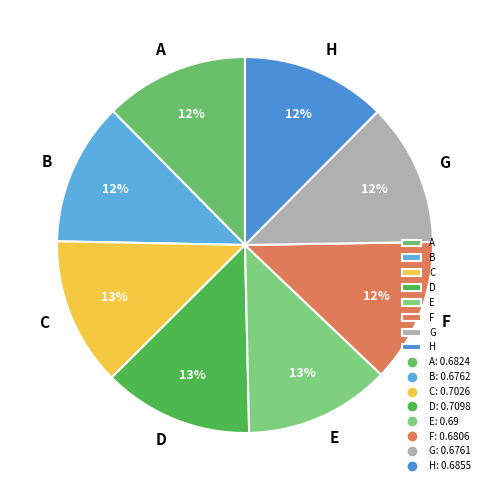

To the nearest percent, what is the combined percentage of F and E?

25%